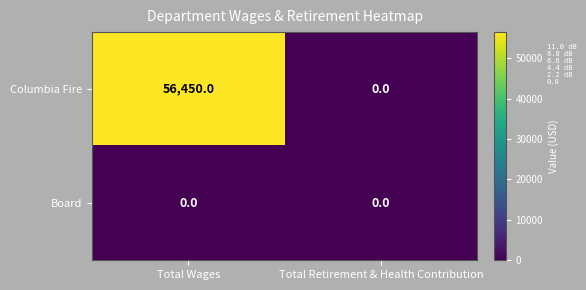

Which series has the widest spread of values?

Columbia Fire